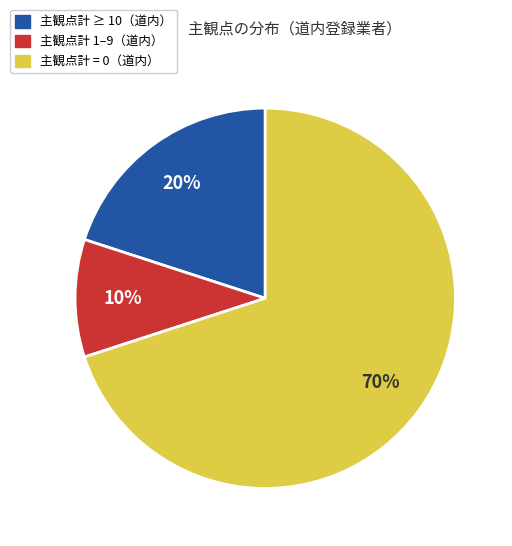

To the nearest percent, what is the average slice percentage?

33%